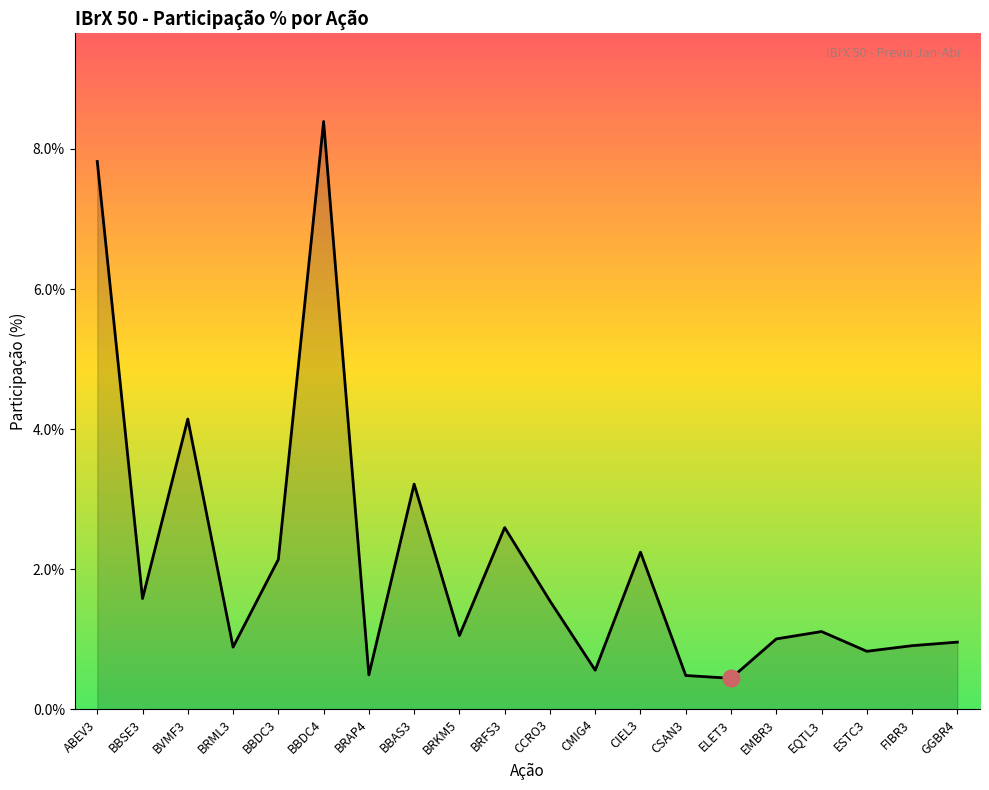

What is the maximum value shown in the chart?

8.4